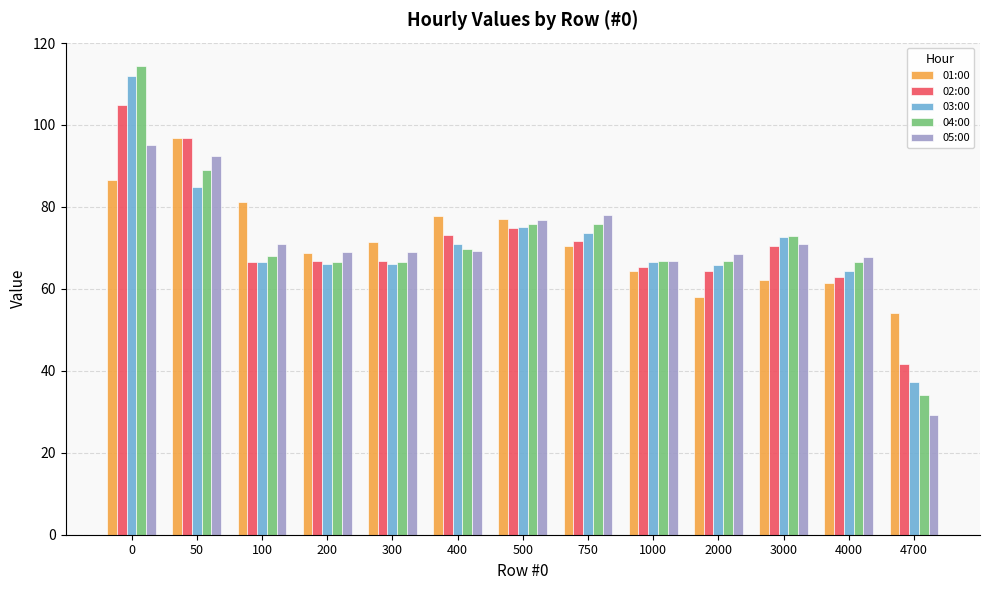

How many categories are shown in the chart?

13